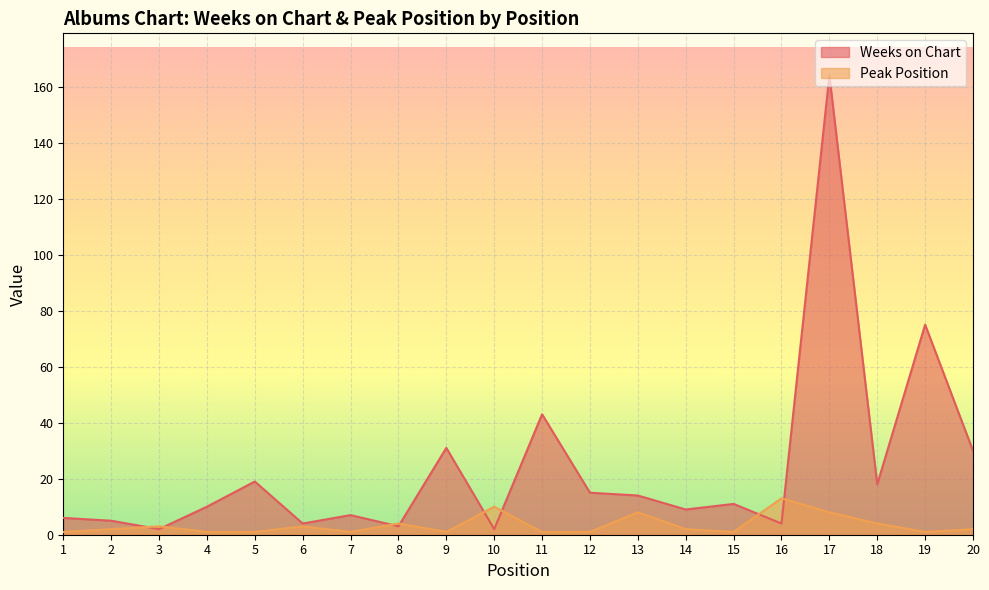

What is the total value across all series at 3?

5